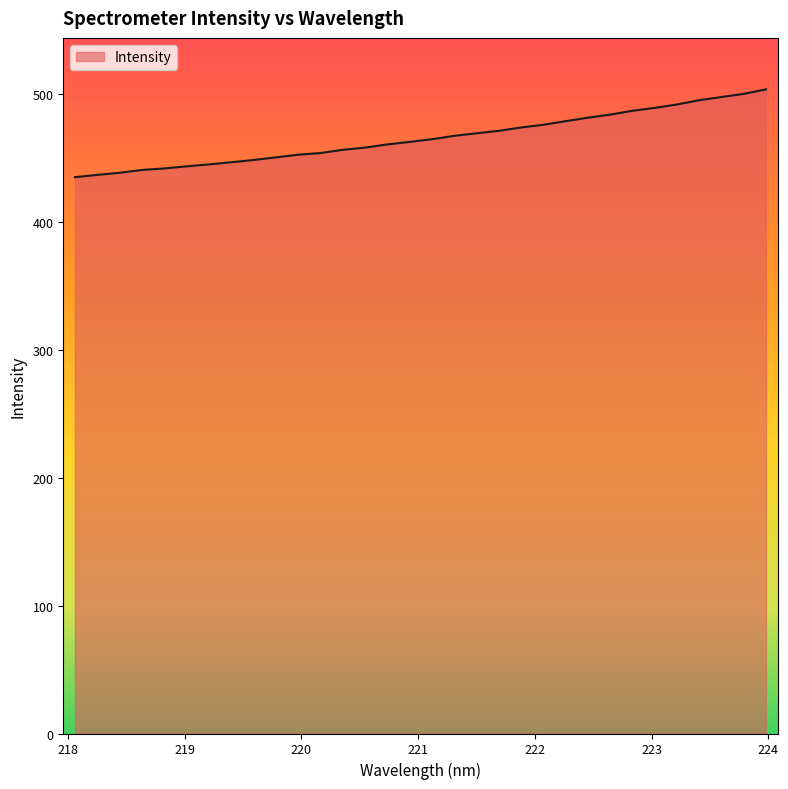

What is the difference between the maximum and minimum values?

68.6